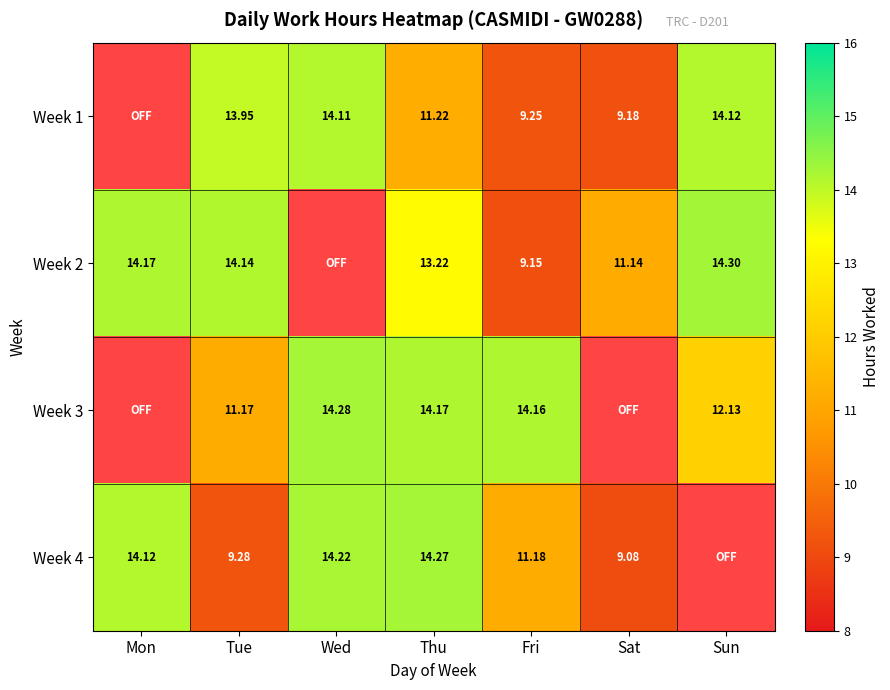

The Week 2 series shows 14.1 at Tue. True or false?

True